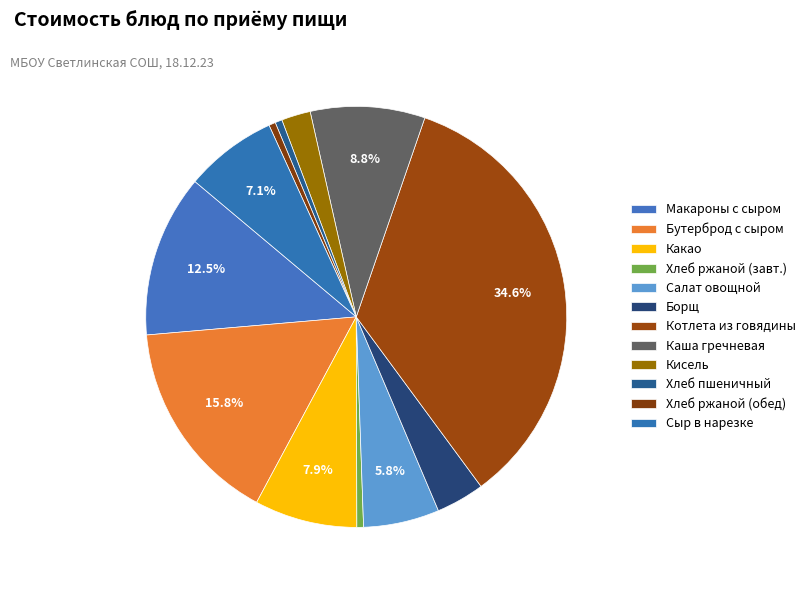

Which slice is the smallest?

Хлеб ржаной (завтрак)